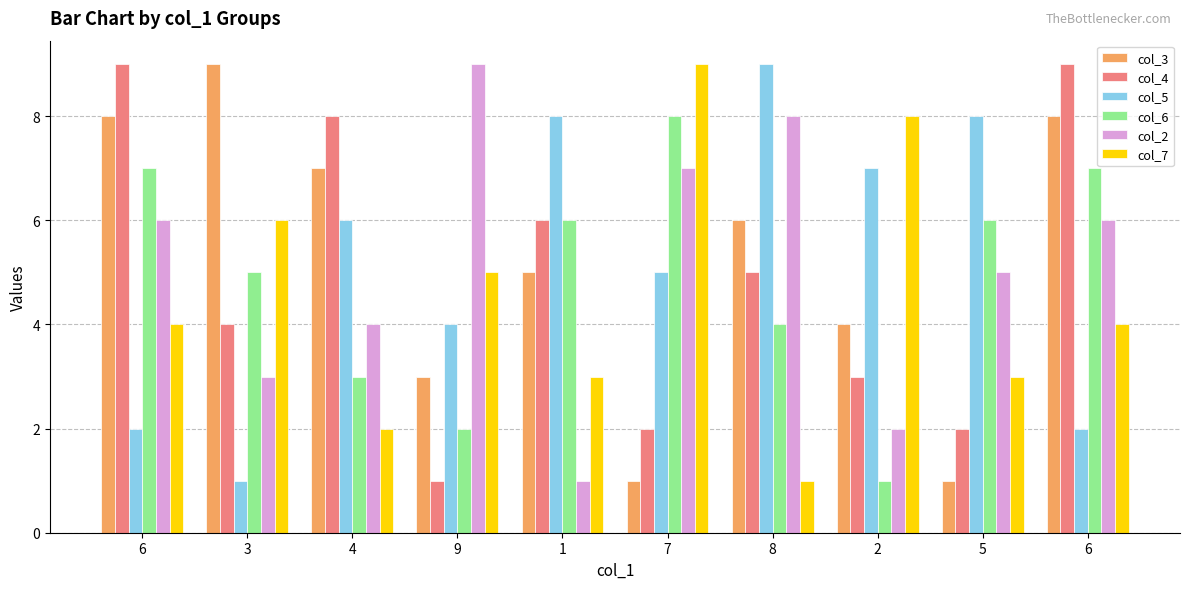

How many bars are there in total?

60